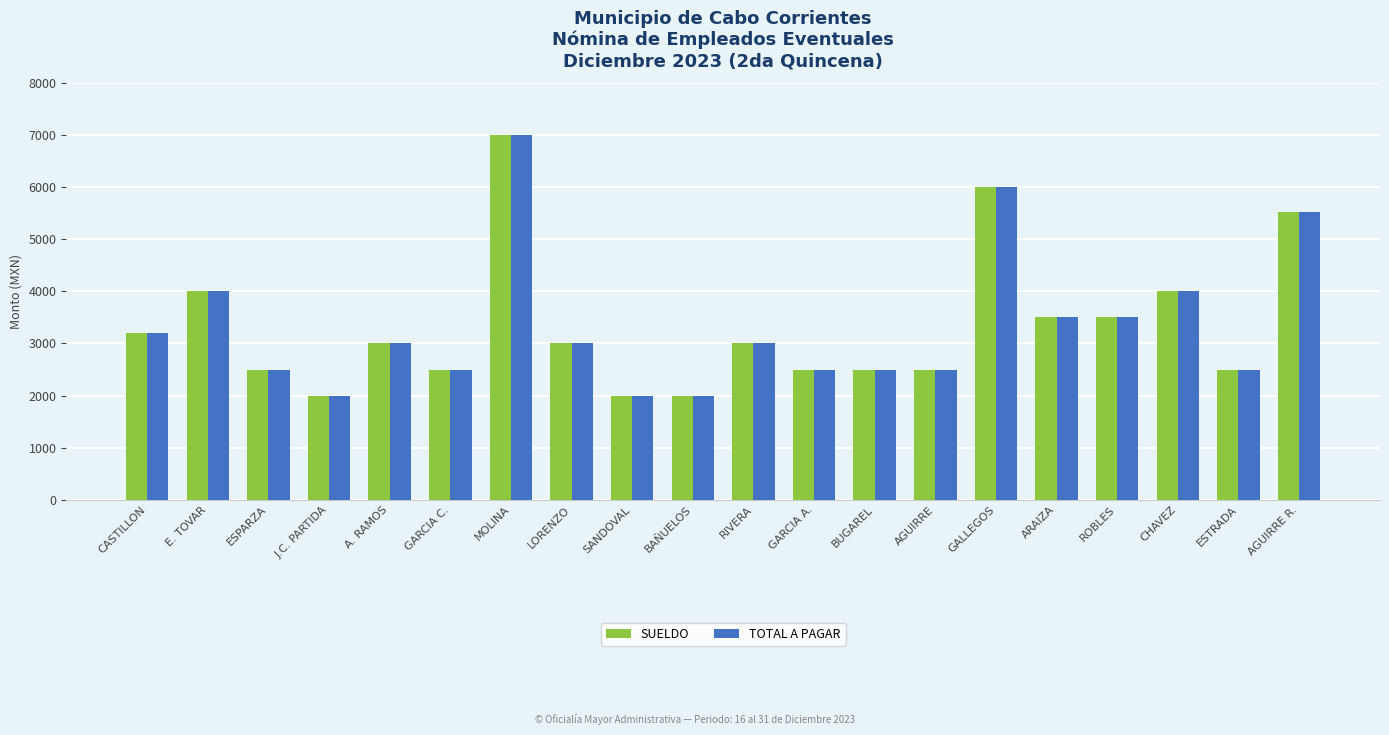

What are all the series names shown in the legend?

SUELDO, TOTAL A PAGAR